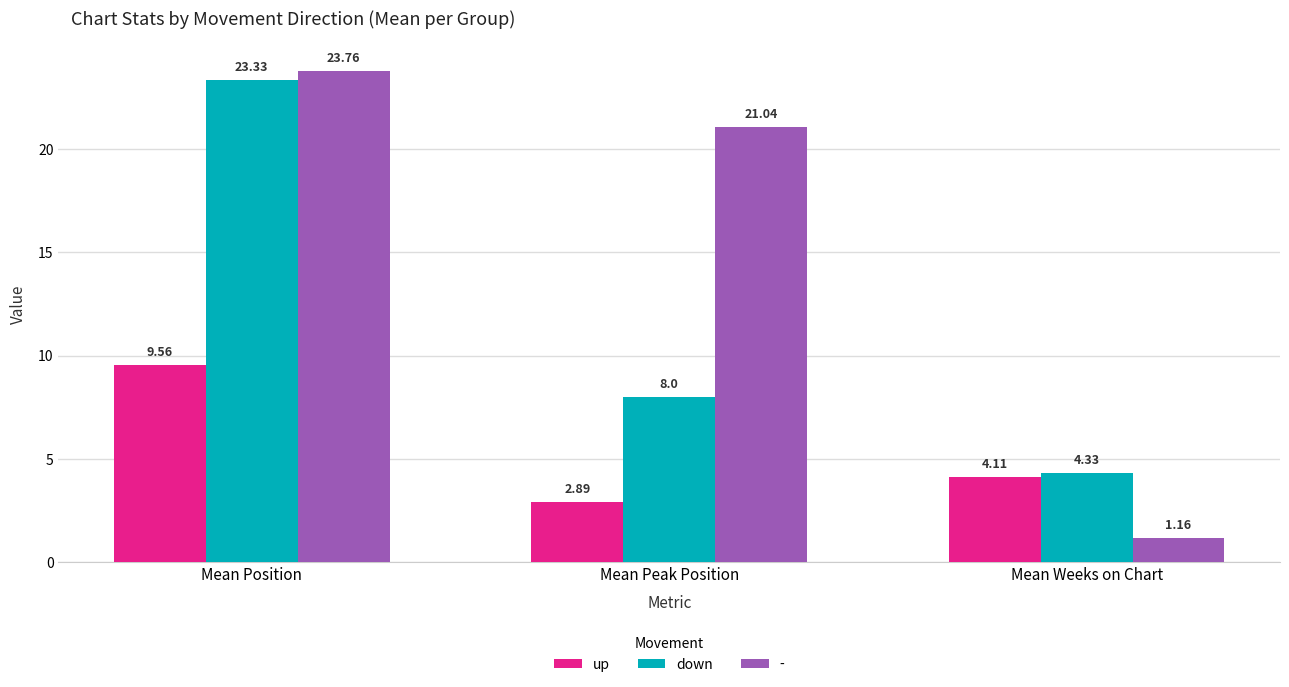

At Mean Weeks on Chart, list the series in order from smallest to largest.

-, up, down